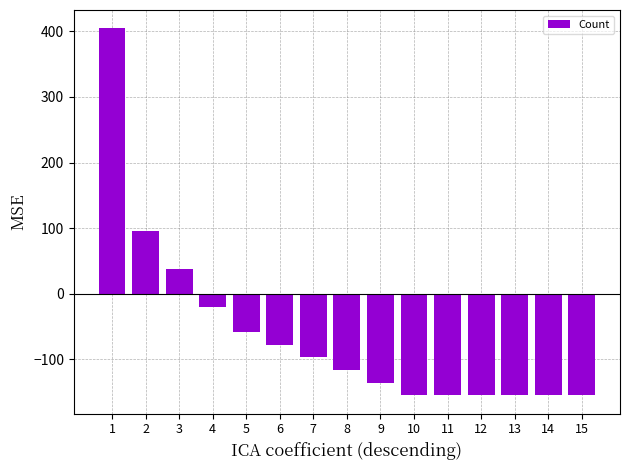

Reading left to right, transcribe all the data shown in this chart.

404.7	95.8	37.8	-20.1	-58.7	-78.0	-97.3	-116.6	-136.0	-155.3	-155.3	-155.3	-155.3	-155.3	-155.3